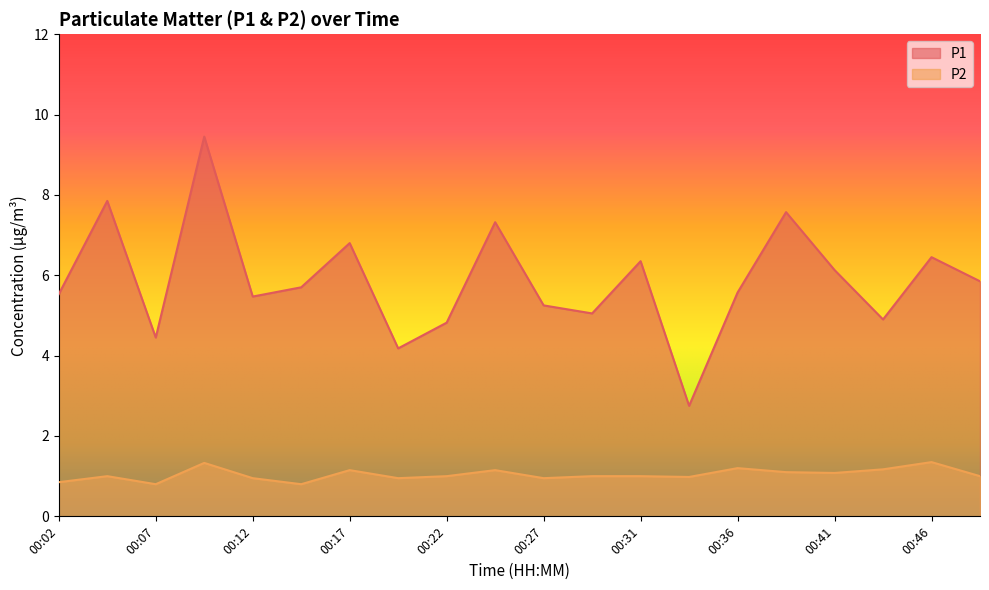

Which series has the largest total across all categories?

P1